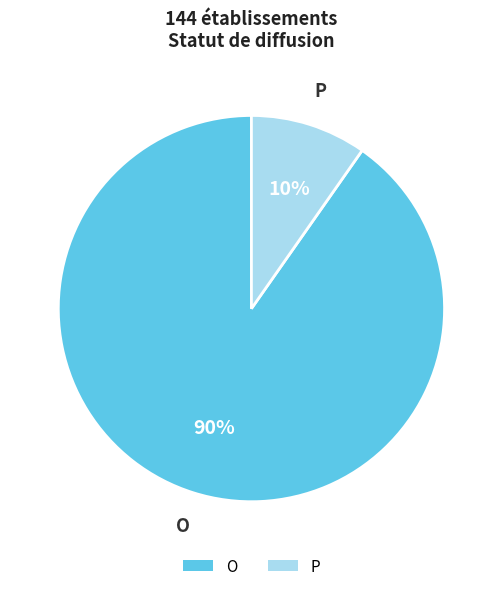

The O slice represents 90% of the pie. True or false?

True